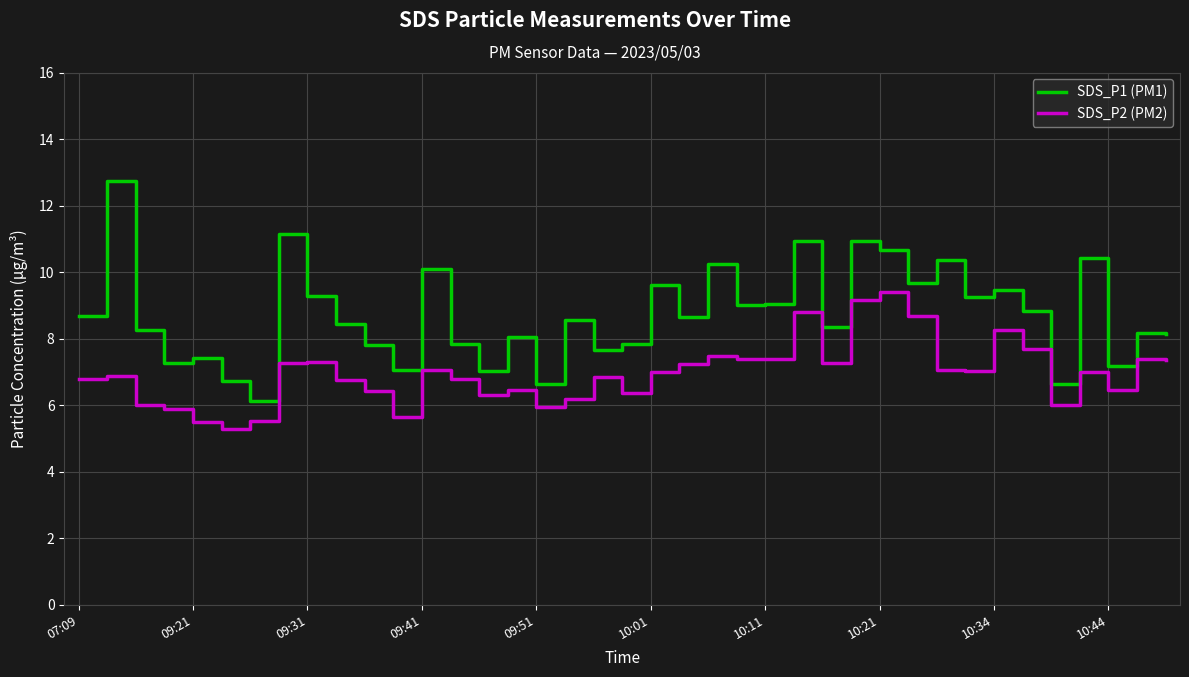

In SDS_P2 (PM2), how many points are lower than both neighbors (excluding endpoints)?

10